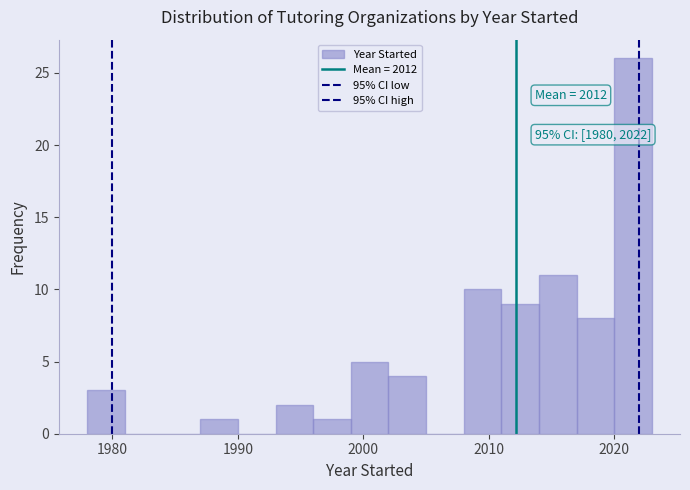

Read against the x-axis, roughly where is the centre of the tallest bar?

2022